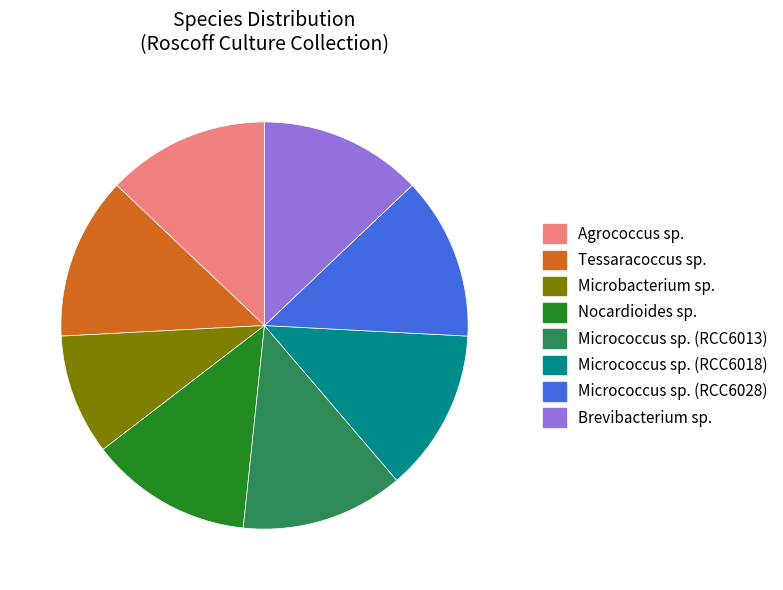

Does Micrococcus sp. (RCC6028) account for over 50% of the chart?

No